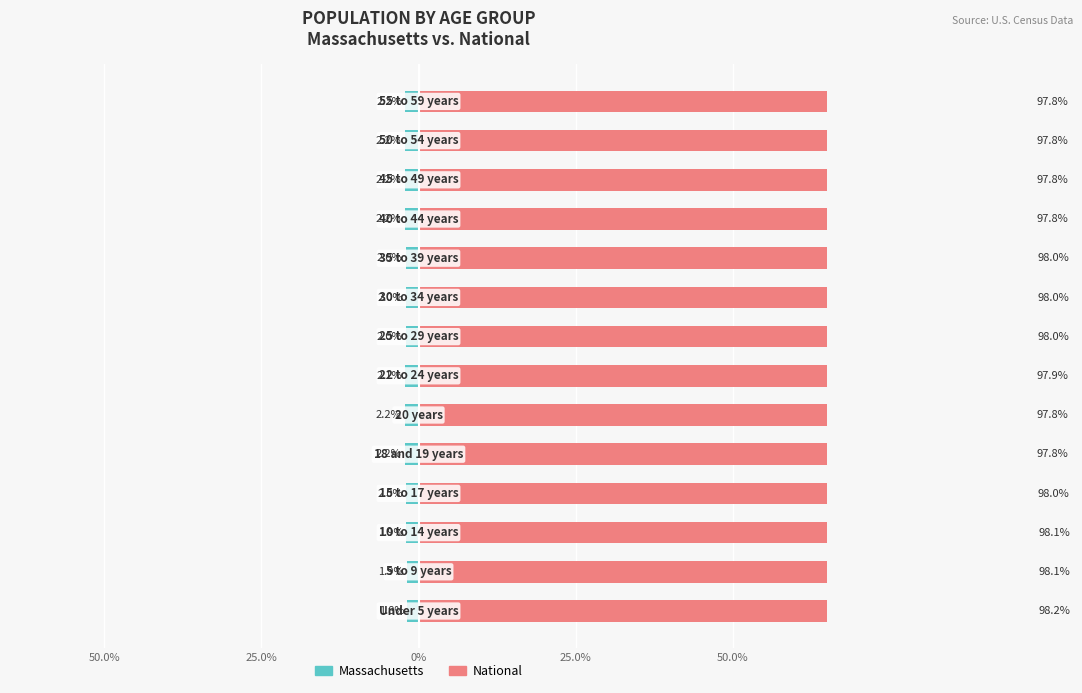

Which series has the largest range (max minus min)?

Massachusetts